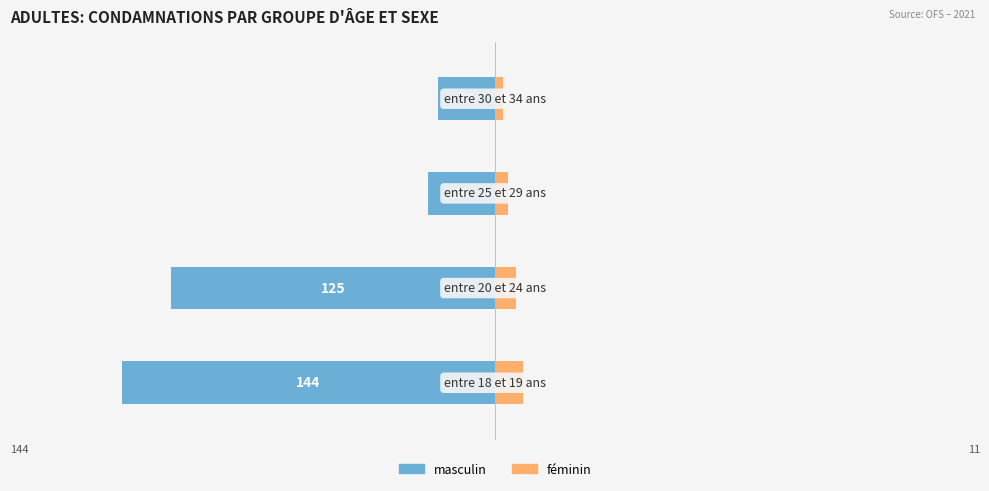

What is the value of the masculin bar at the 2nd from the left?

-125